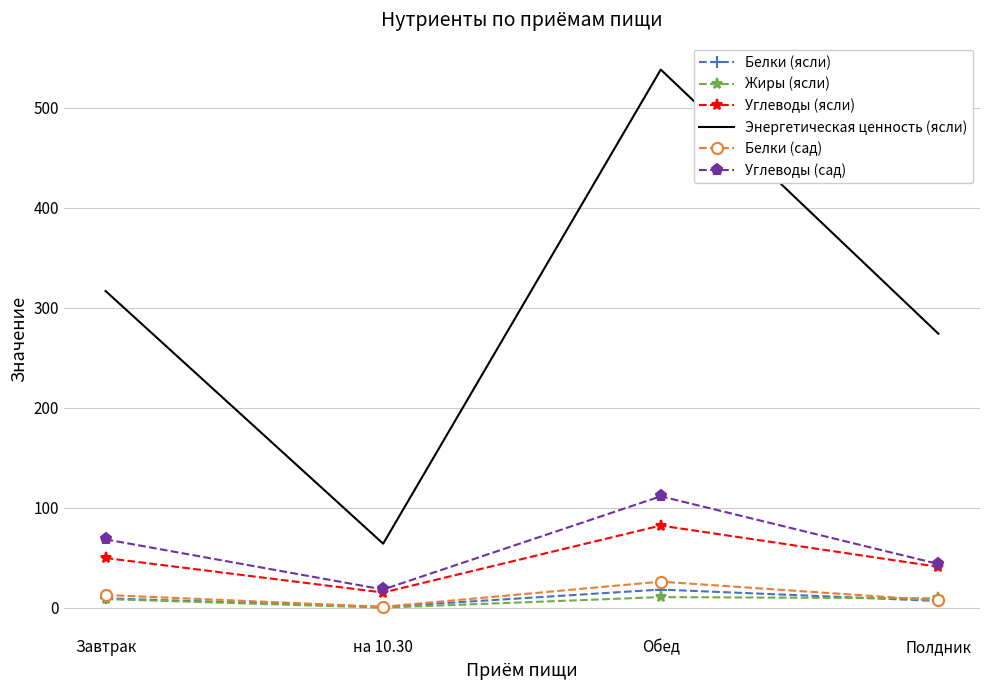

The value of Энергетическая ценность (ясли) at на 10.30 is 110.4. True or false?

False